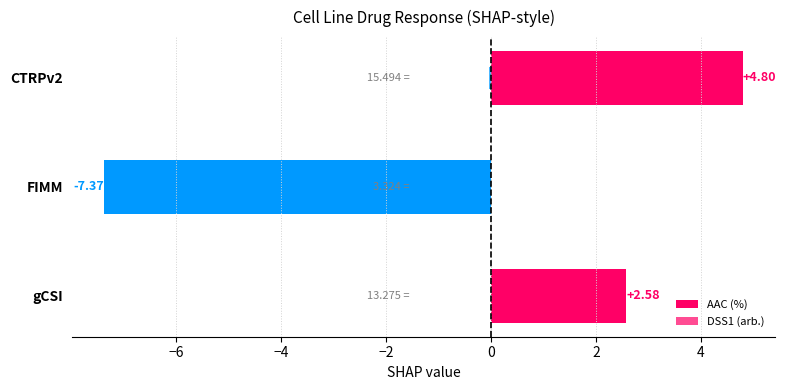

What is the difference between the maximum and minimum values in the DSS1 (arb.) series?

0.1